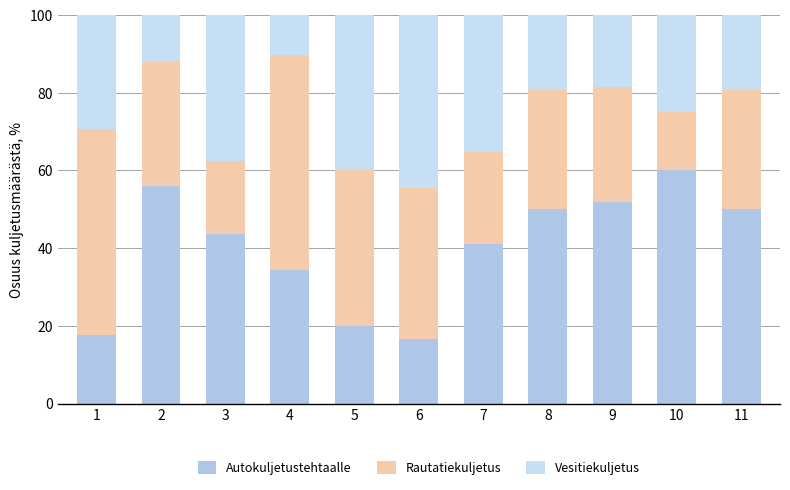

Rank the series by their maximum value, from lowest to highest.

Vesitiekuljetus, Rautatiekuljetus, Autokuljetustehtaalle